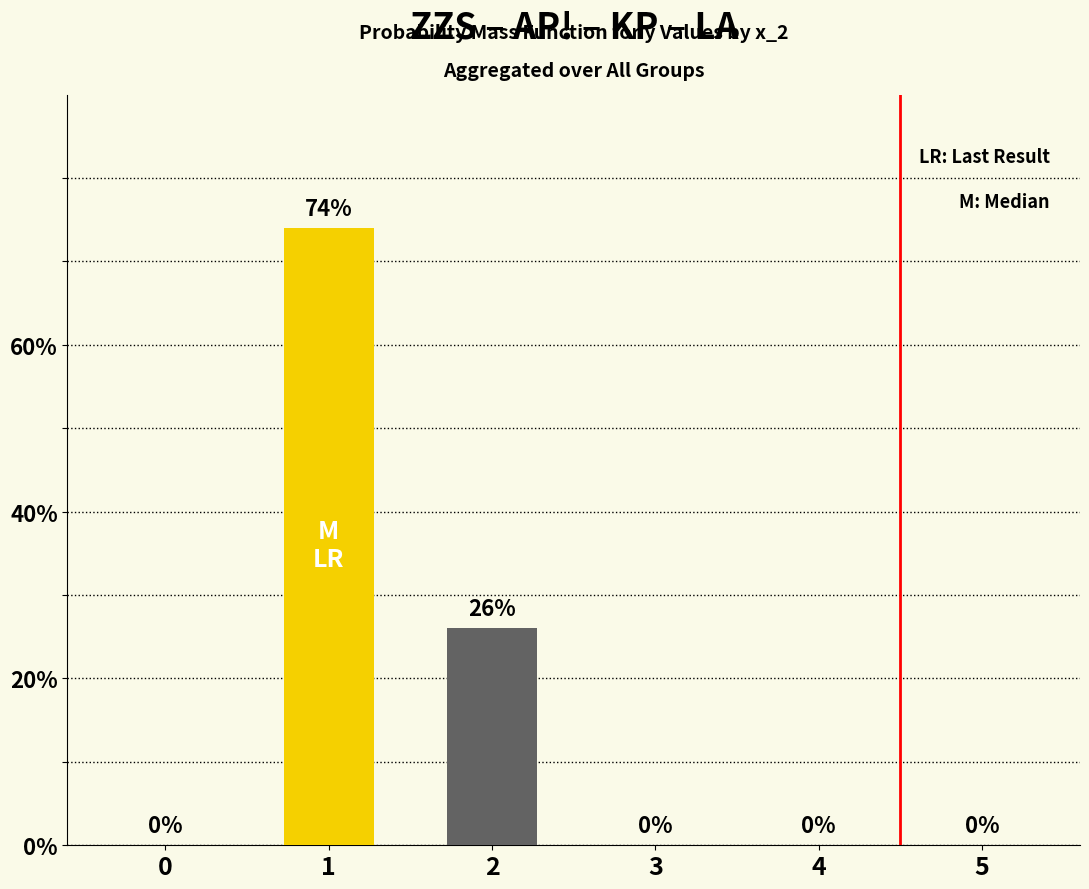

What is the change in value from 2 to 3?

-26